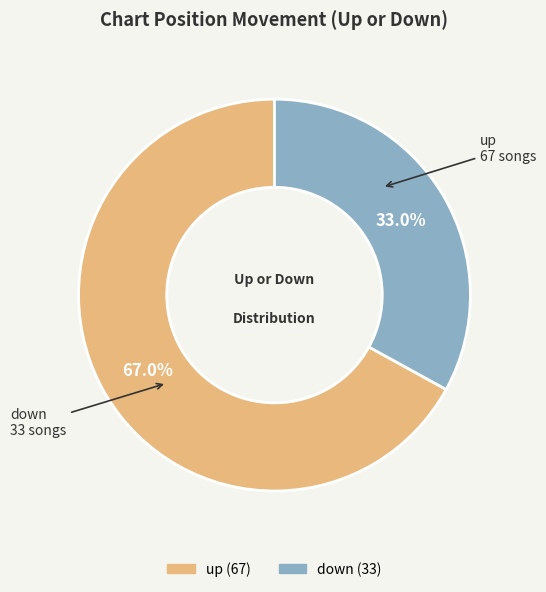

True or false: down accounts for 42% of the total.

False